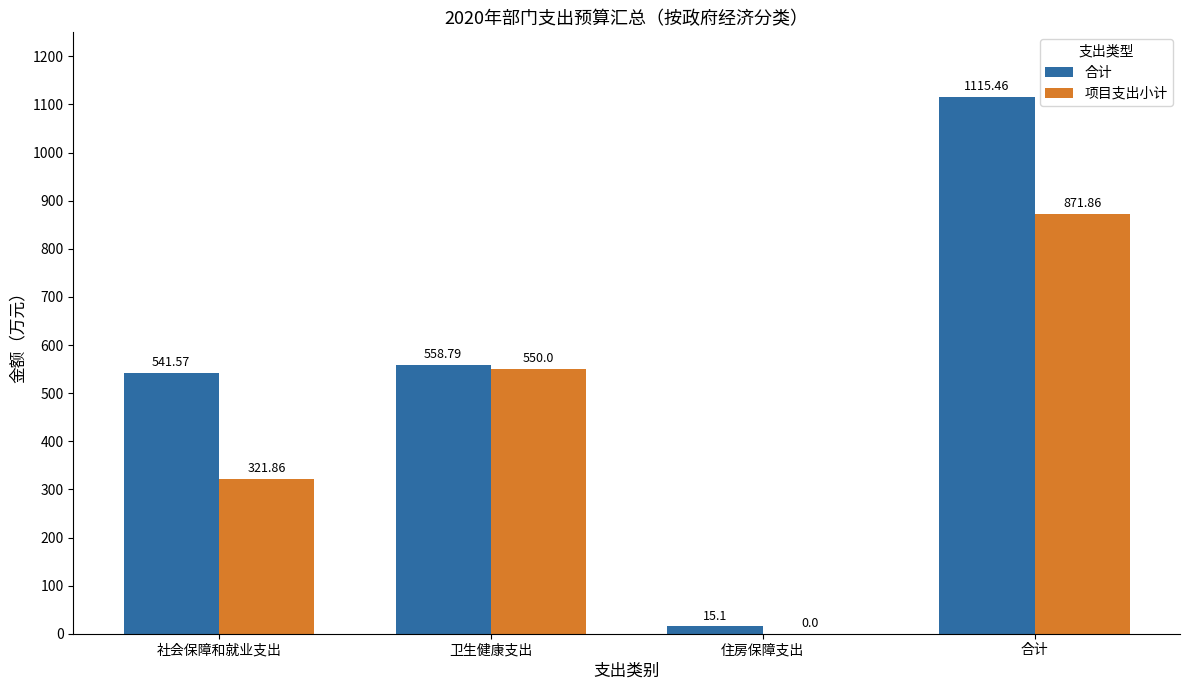

At which label is 项目支出小计 closest to 435?

社会保障和就业支出